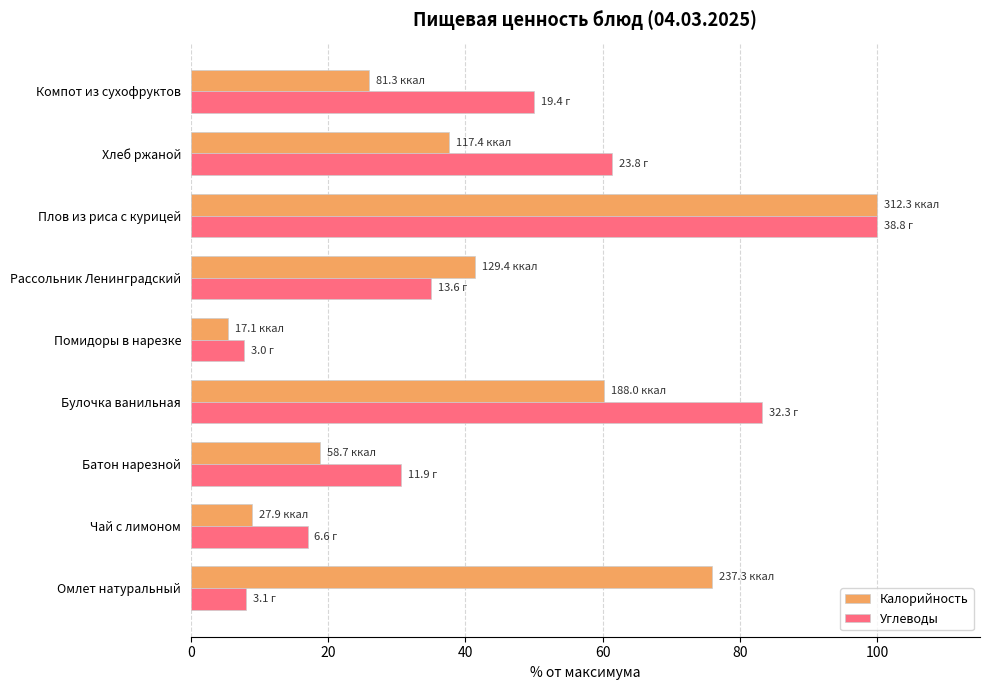

Read the Углеводы value at Хлеб ржаной.

61.3